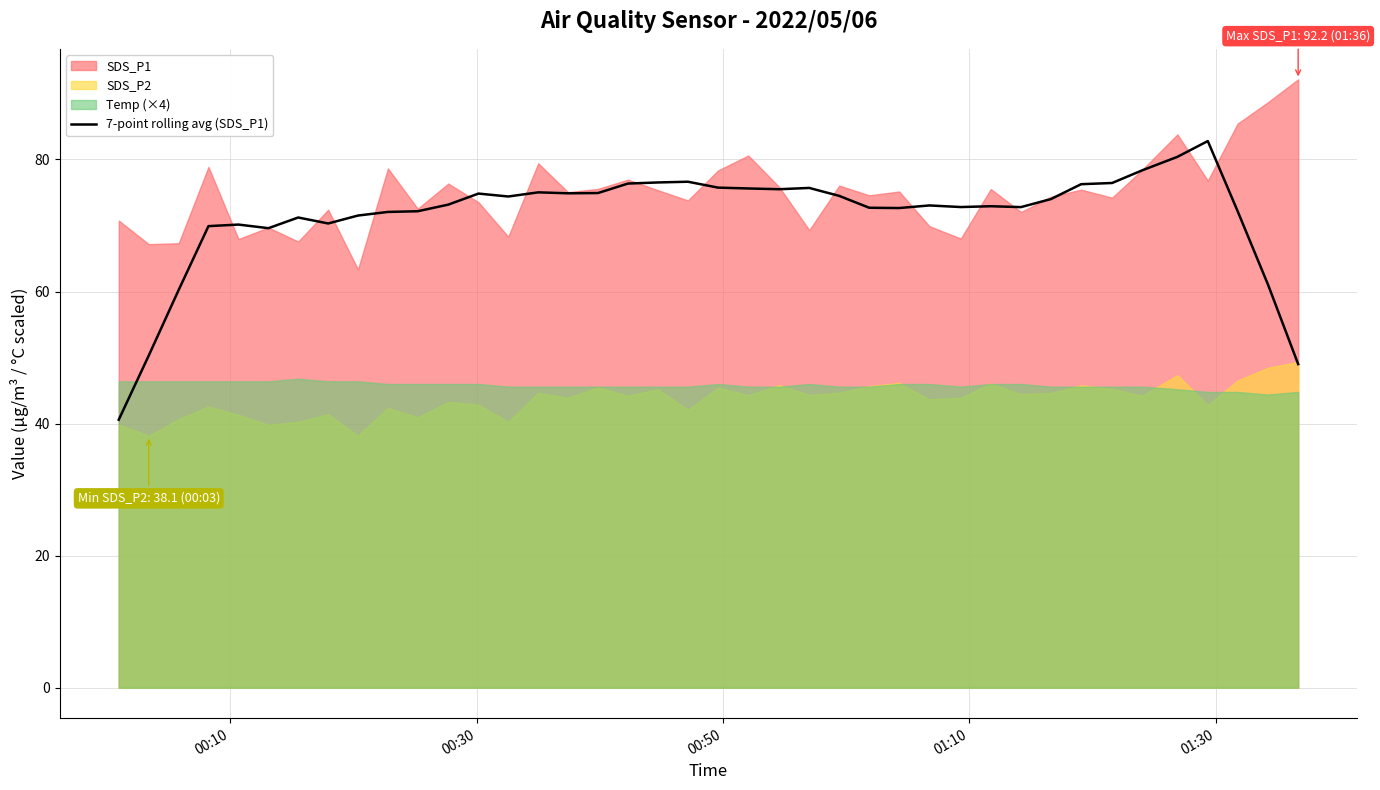

What is the maximum value for 7-point rolling avg (SDS_P1)?

82.8